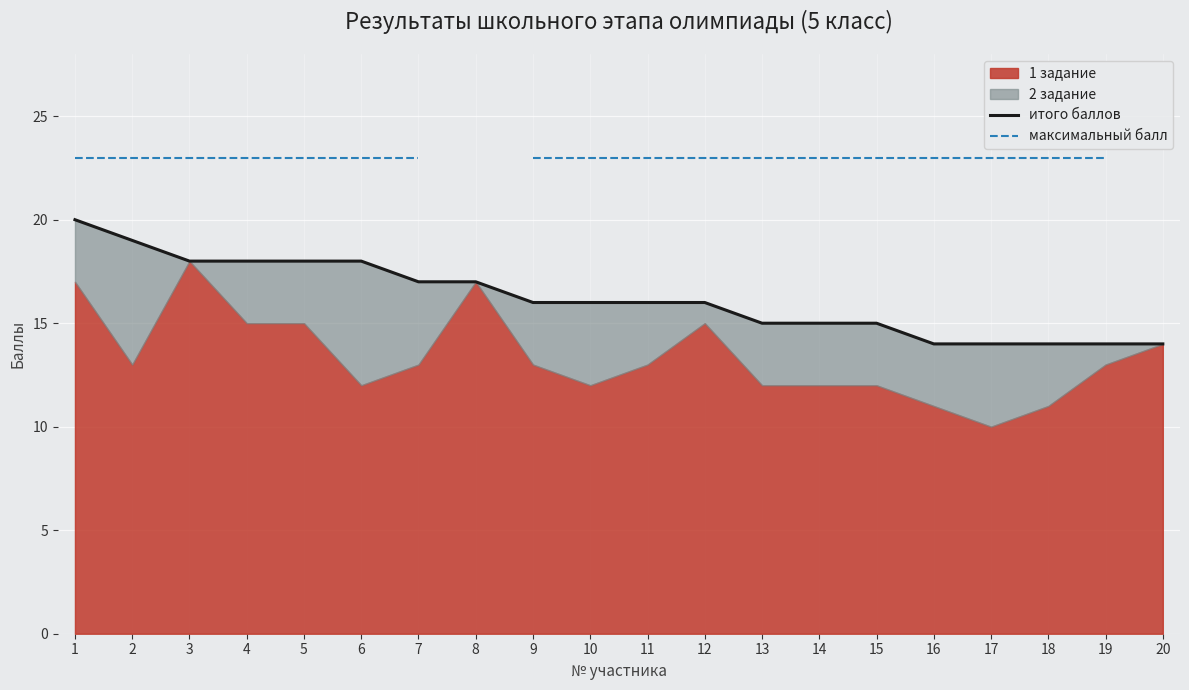

Where is итого баллов nearest to the value 17?

7